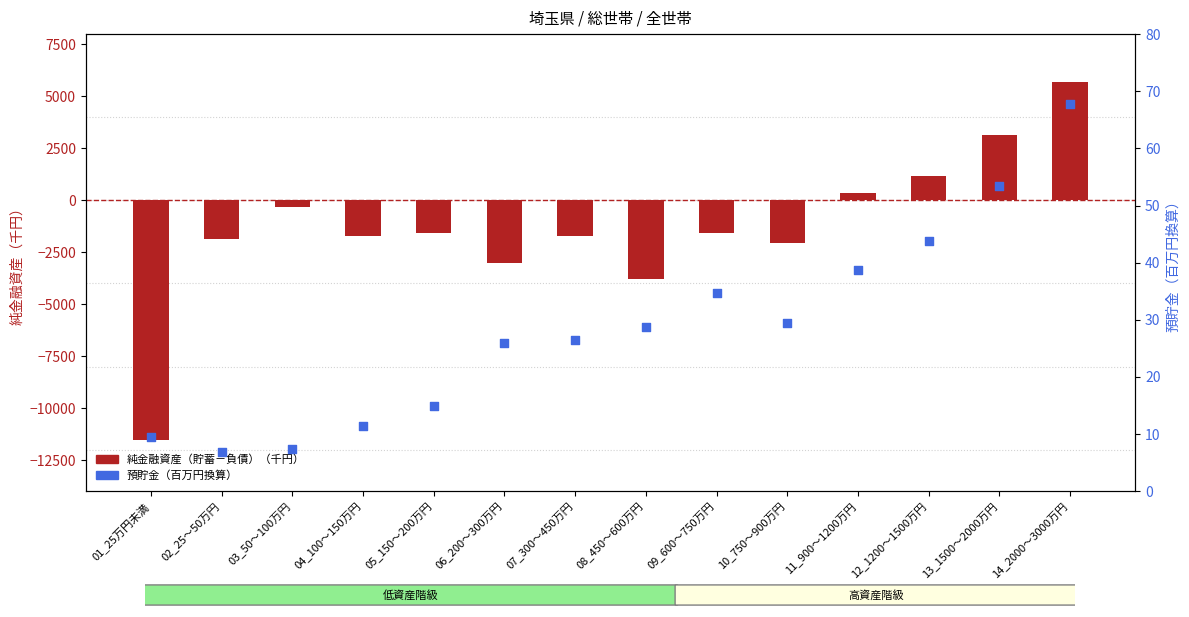

Is the value of 純金融資産（貯蓄－負債） at 14_2000～3000万円 greater than the value of 預貯金（百万円換算） at 01_25万円未満?

Yes